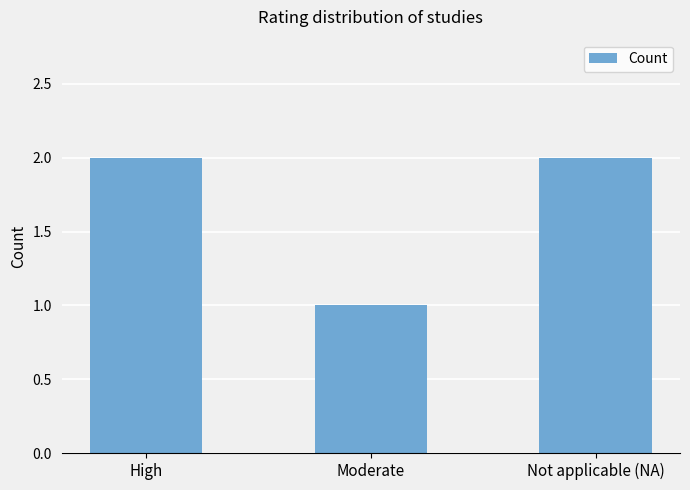

What is the value of the 2nd bar from the left?

1